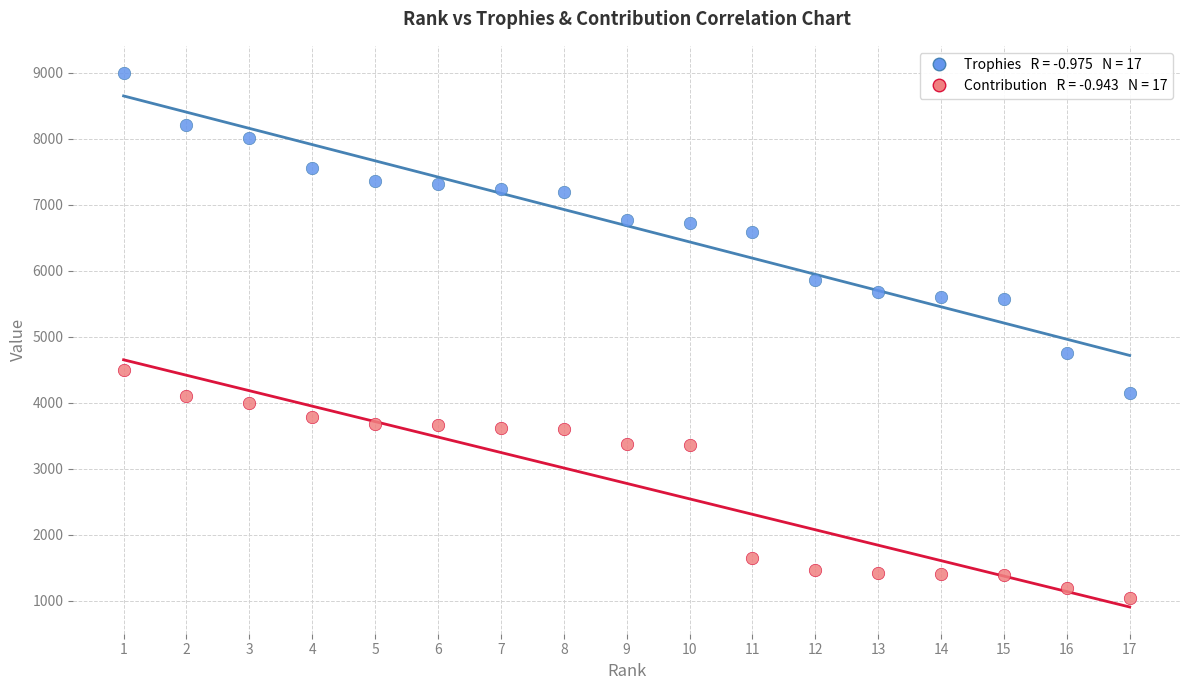

Across all series, what Y value is closest to 5019?

4752